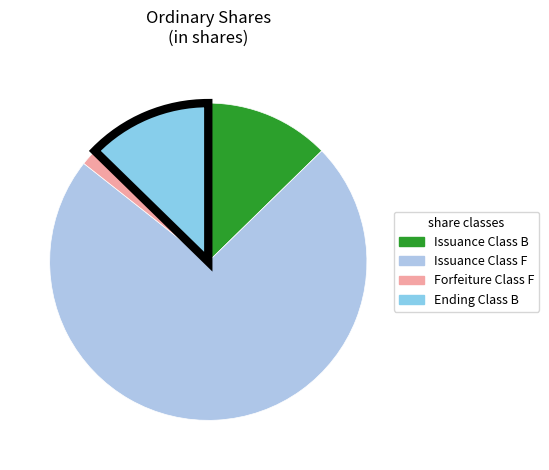

To the nearest percent, what is the average slice percentage?

25%